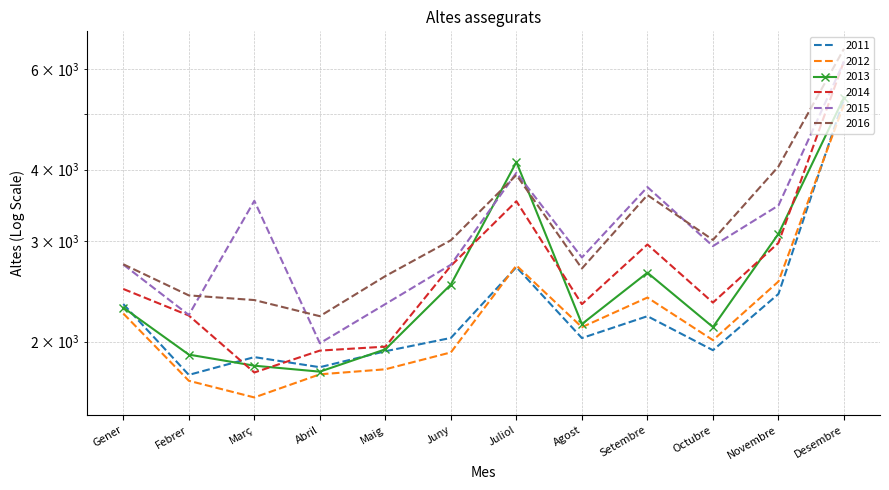

Where is the first local maximum for 2012?

Juliol